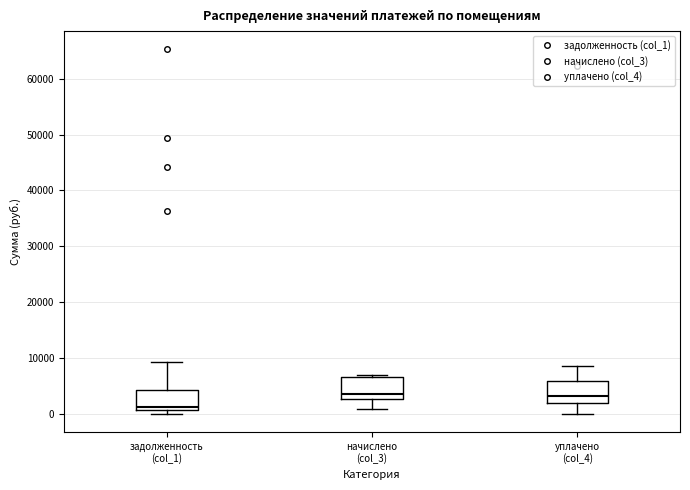

Where does the upper whisker of the box for задолженность (col_1) end on the y-axis? The values are not printed on the chart, so give them approximately, as read against the axis.

9000